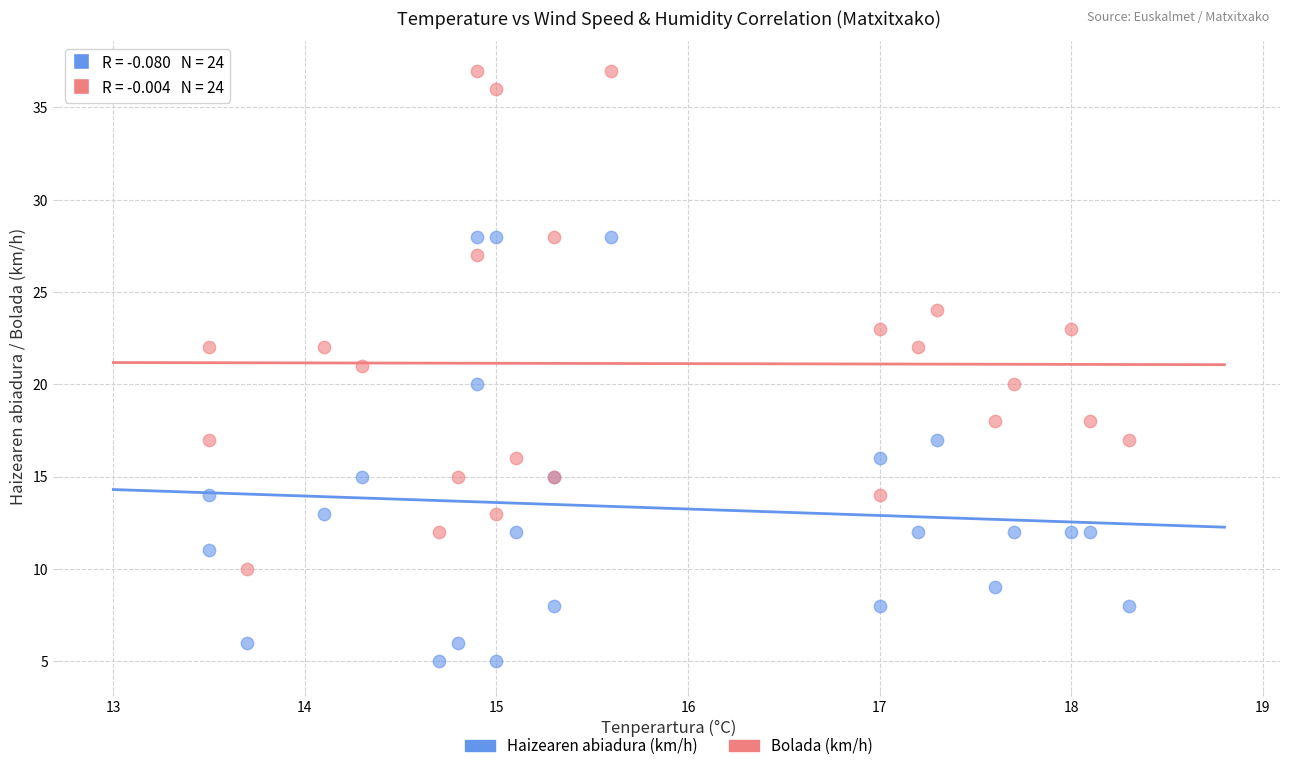

Which series has the widest spread of Y values?

Bolada (km/h)